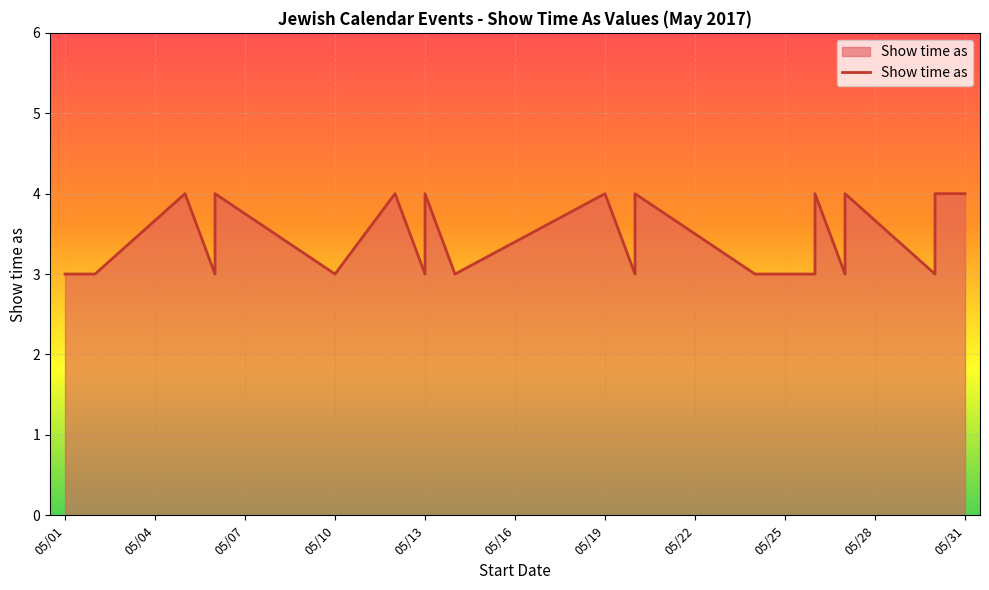

Count the number of data series in this chart.

1